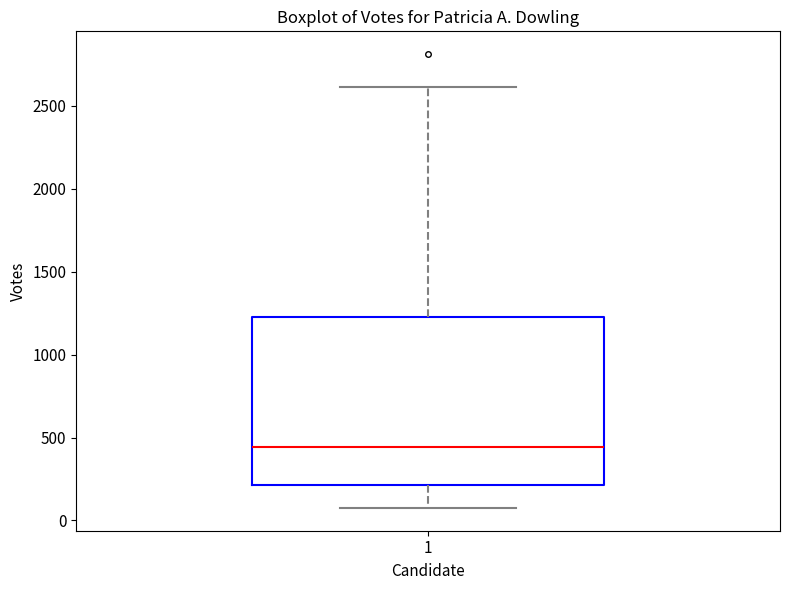

Where does the median line of the box at x = 1 sit on the y-axis? The values are not printed on the chart, so give them approximately, as read against the axis.

450